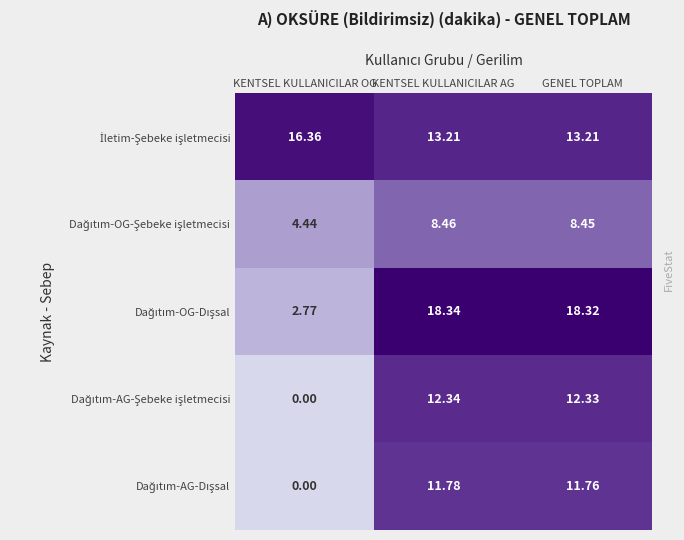

What is the total value across all series at KENTSEL KULLANICILAR AG?

64.1